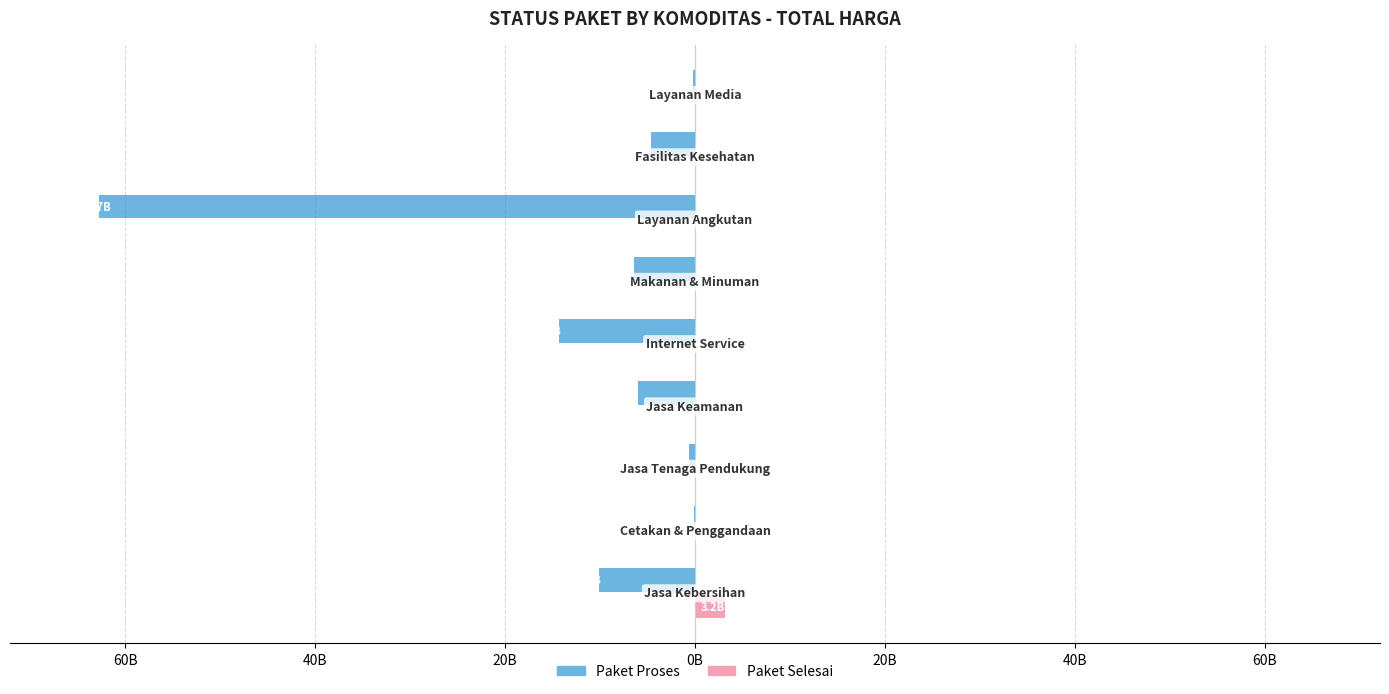

What is the difference between the second highest and minimum values in the Paket Proses series?

62511350796